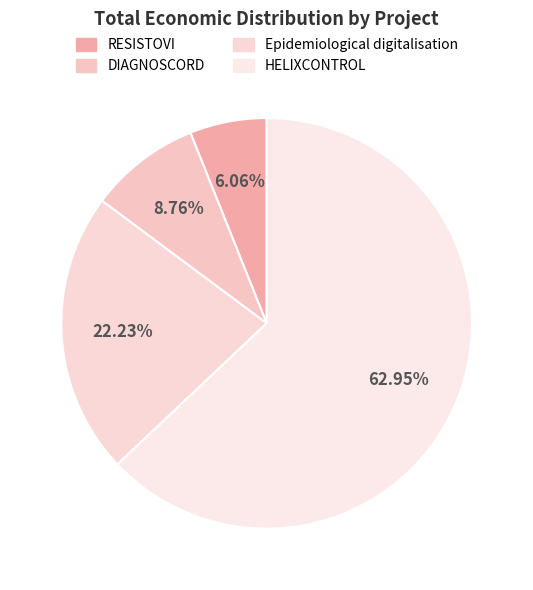

Count the number of slices in the pie.

4